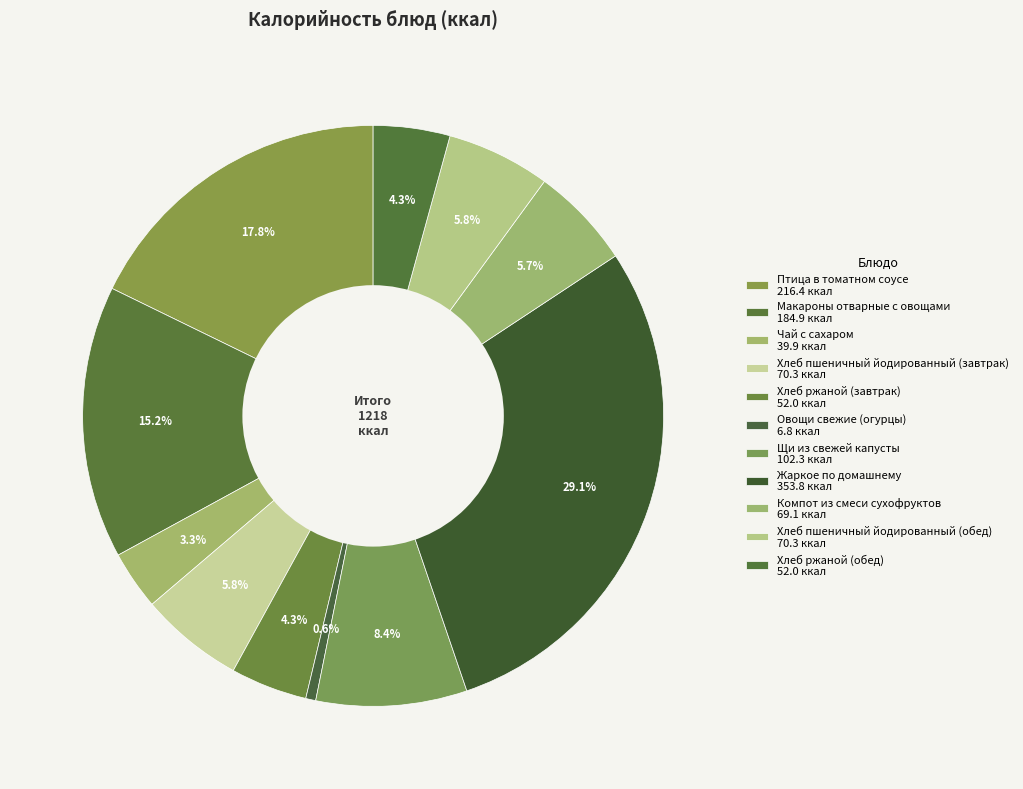

Is there a majority slice in this chart?

No